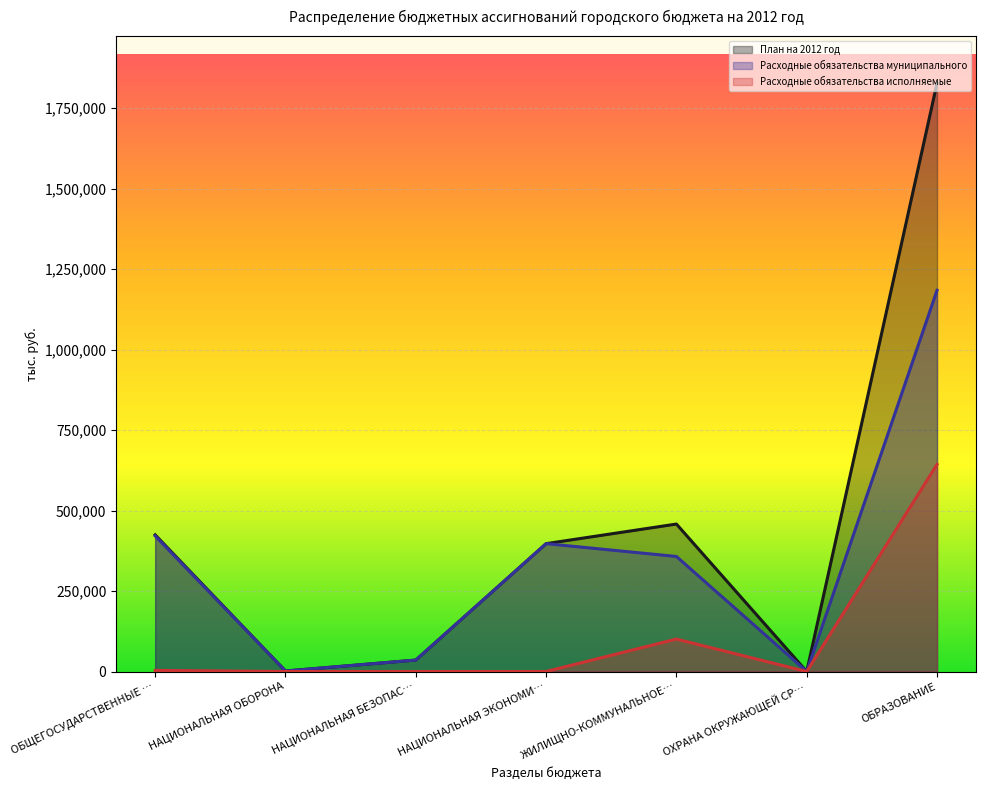

What is the value of the Расходные обязательства муниципального point at the 2nd from the left?

1504